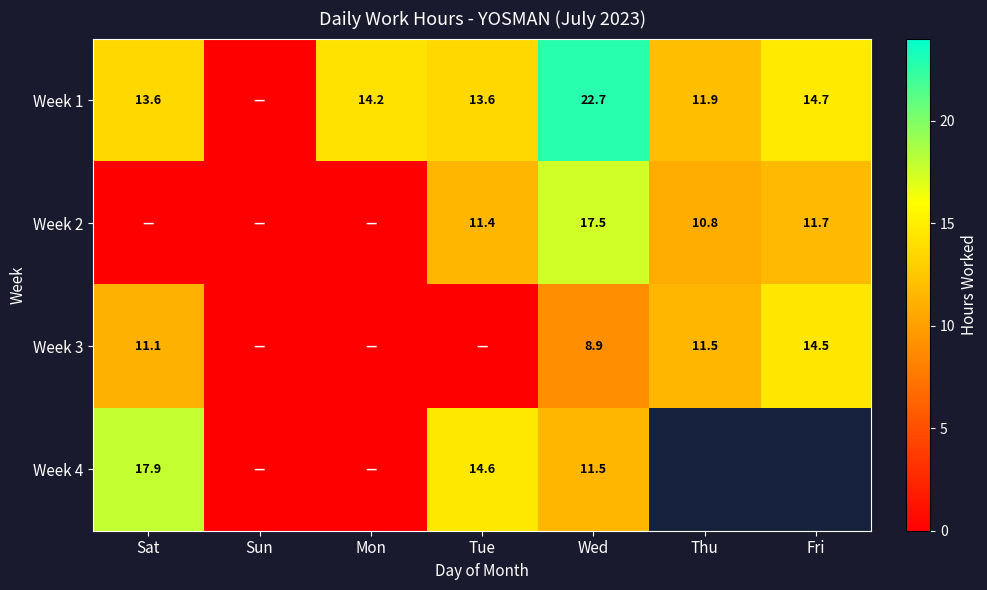

At which category is the sum across all series the highest?

Wed